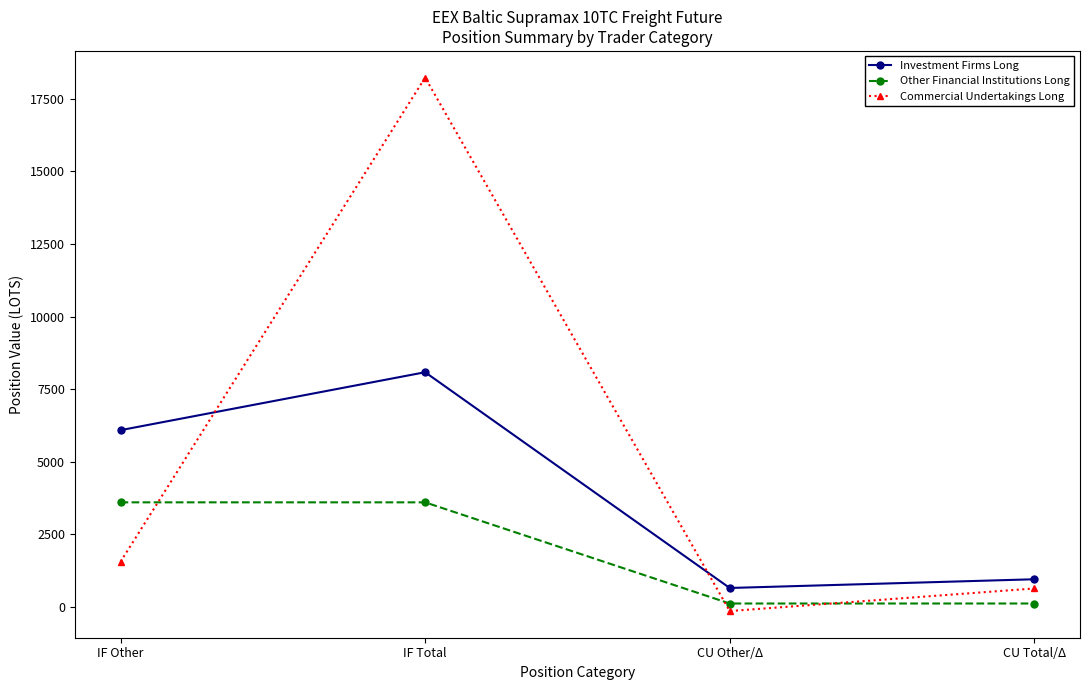

At which category is the sum across all series the highest?

IF Total